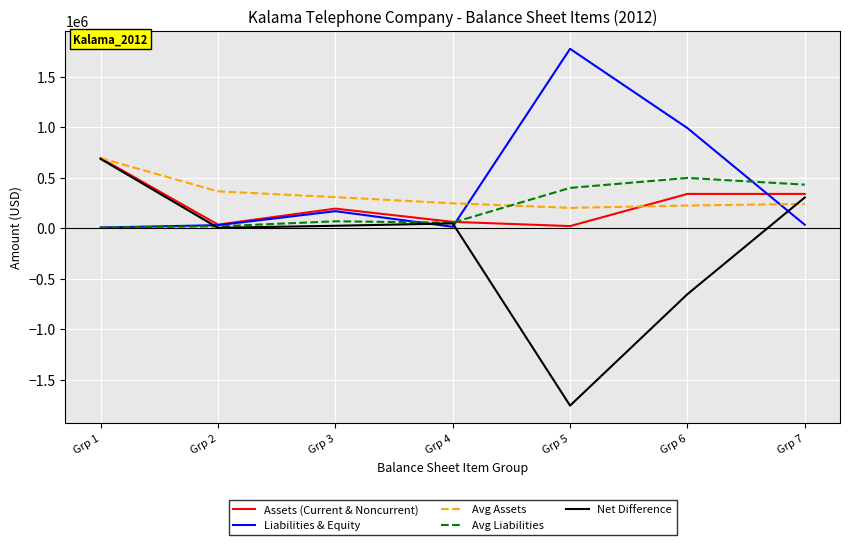

Is the value of Avg Assets at Grp 7 greater than the value of Liabilities & Equity at Grp 1?

Yes